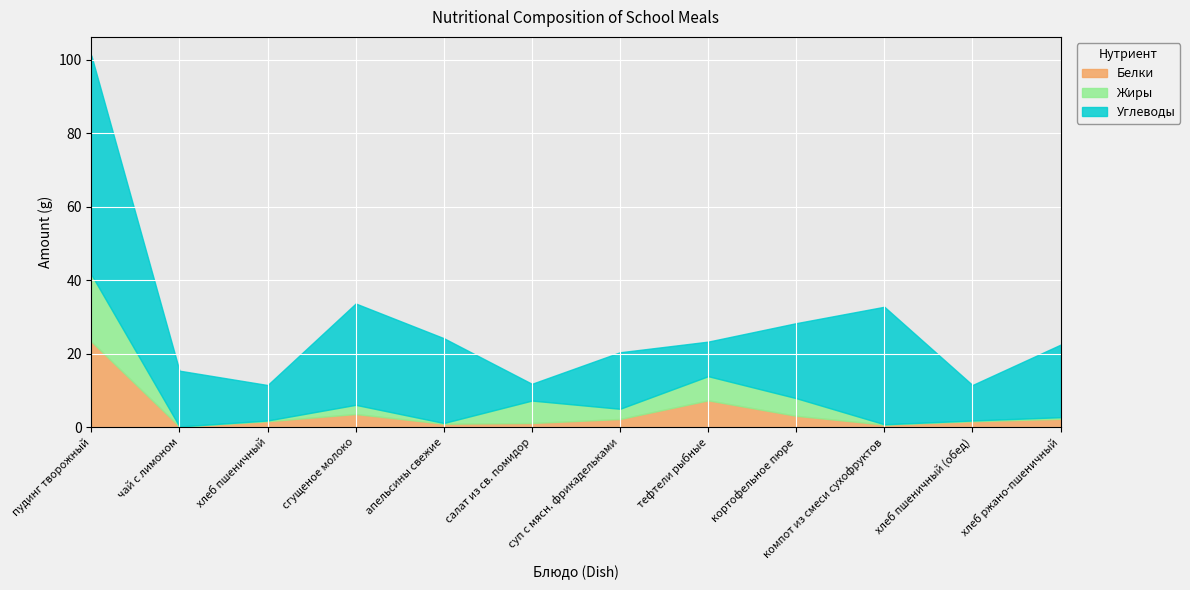

How many data points in Углеводы are above 19?

6